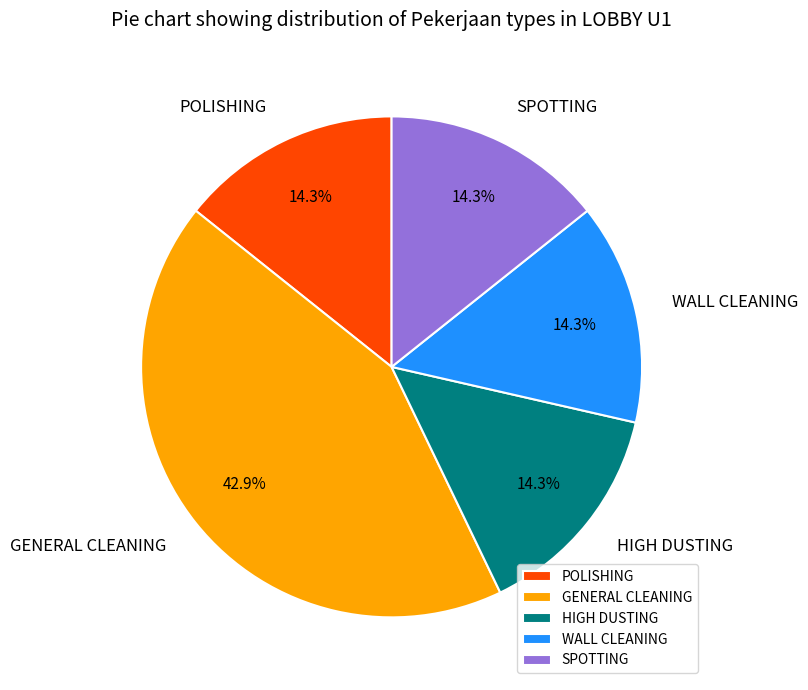

To the nearest percent, what portion does GENERAL CLEANING represent?

43%